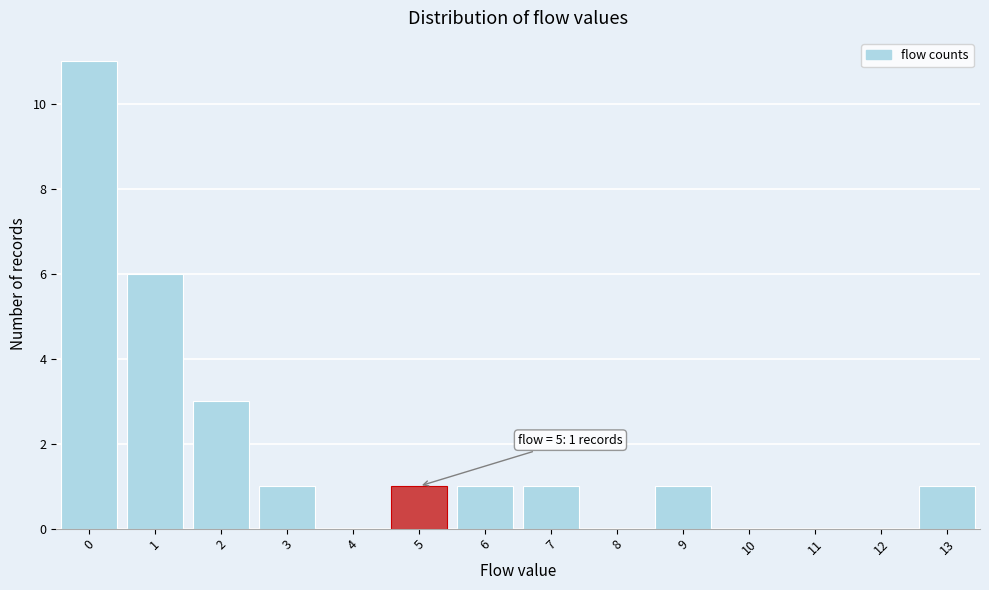

Reading left to right, transcribe all the data shown in this chart.

0=11	1=6	2=3	3=1	4=0	5=1	6=1	7=1	8=0	9=1	10=0	11=0	12=0	13=1